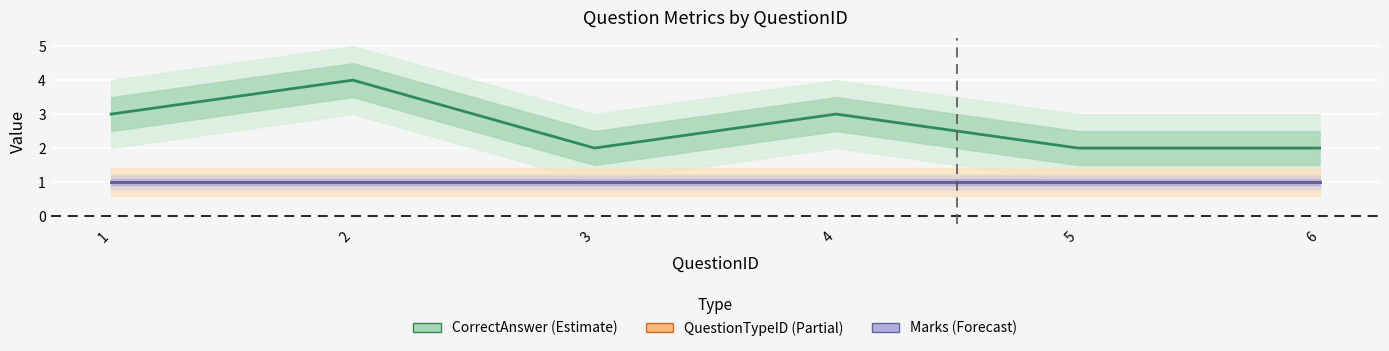

Is it true that QuestionTypeID equals 1 at 2?

True